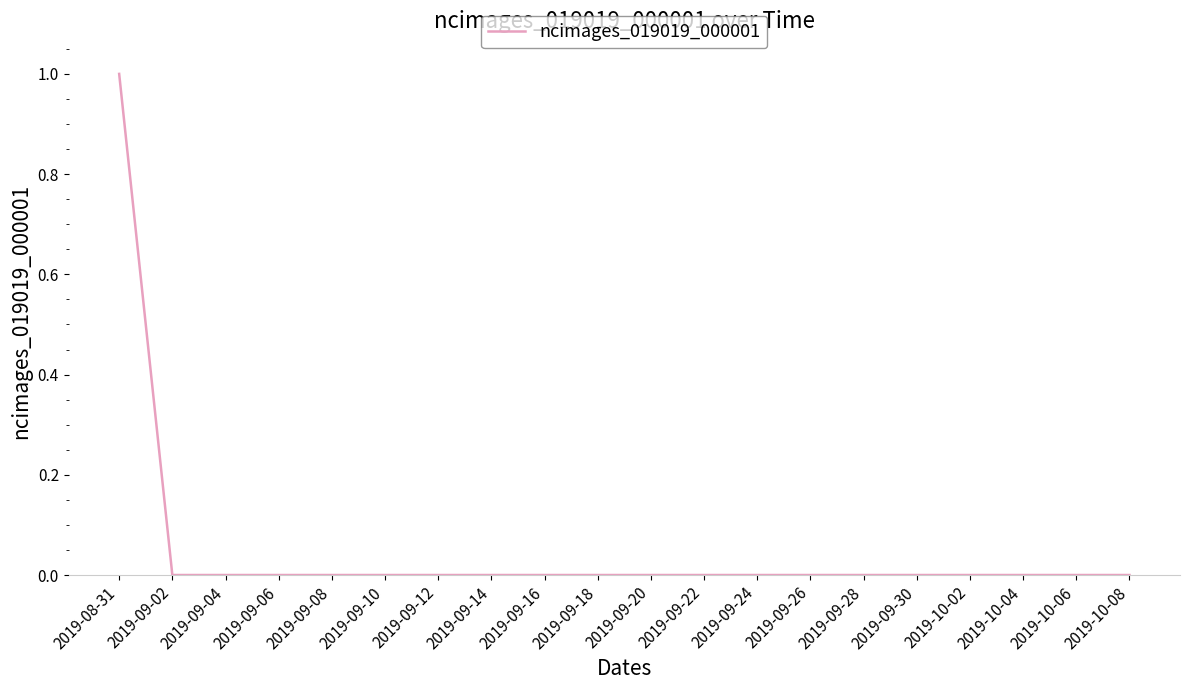

The chart shows a value of -1 at 2019-09-26. True or false?

False